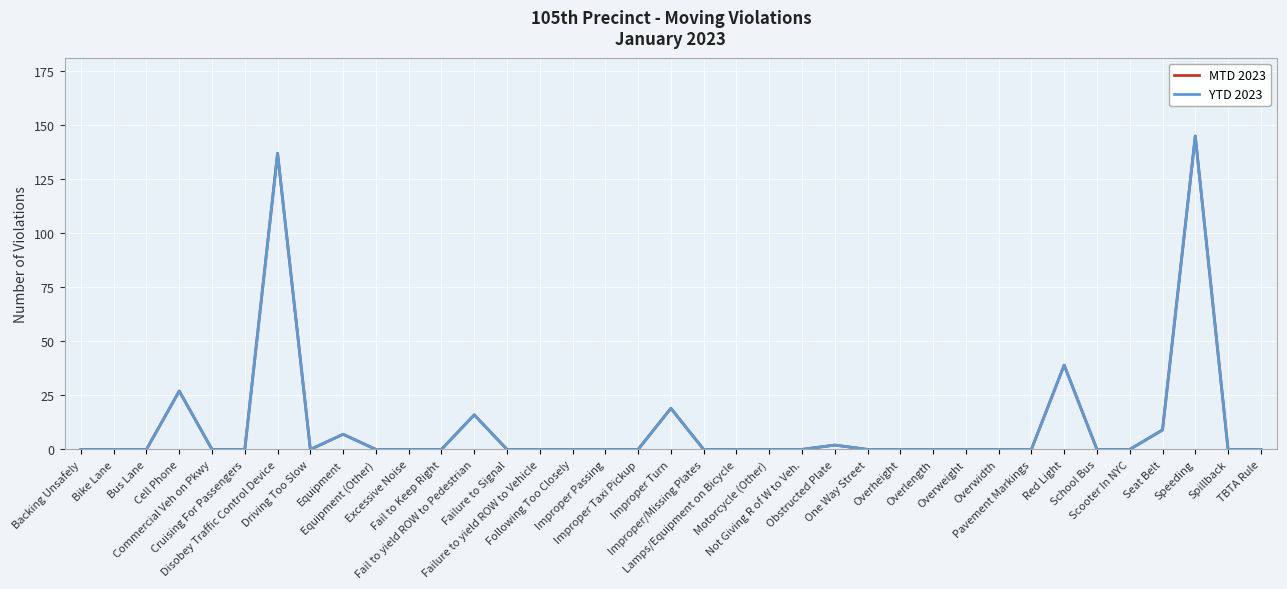

What is the value of the YTD 2023 point at the 34th from the left?

9